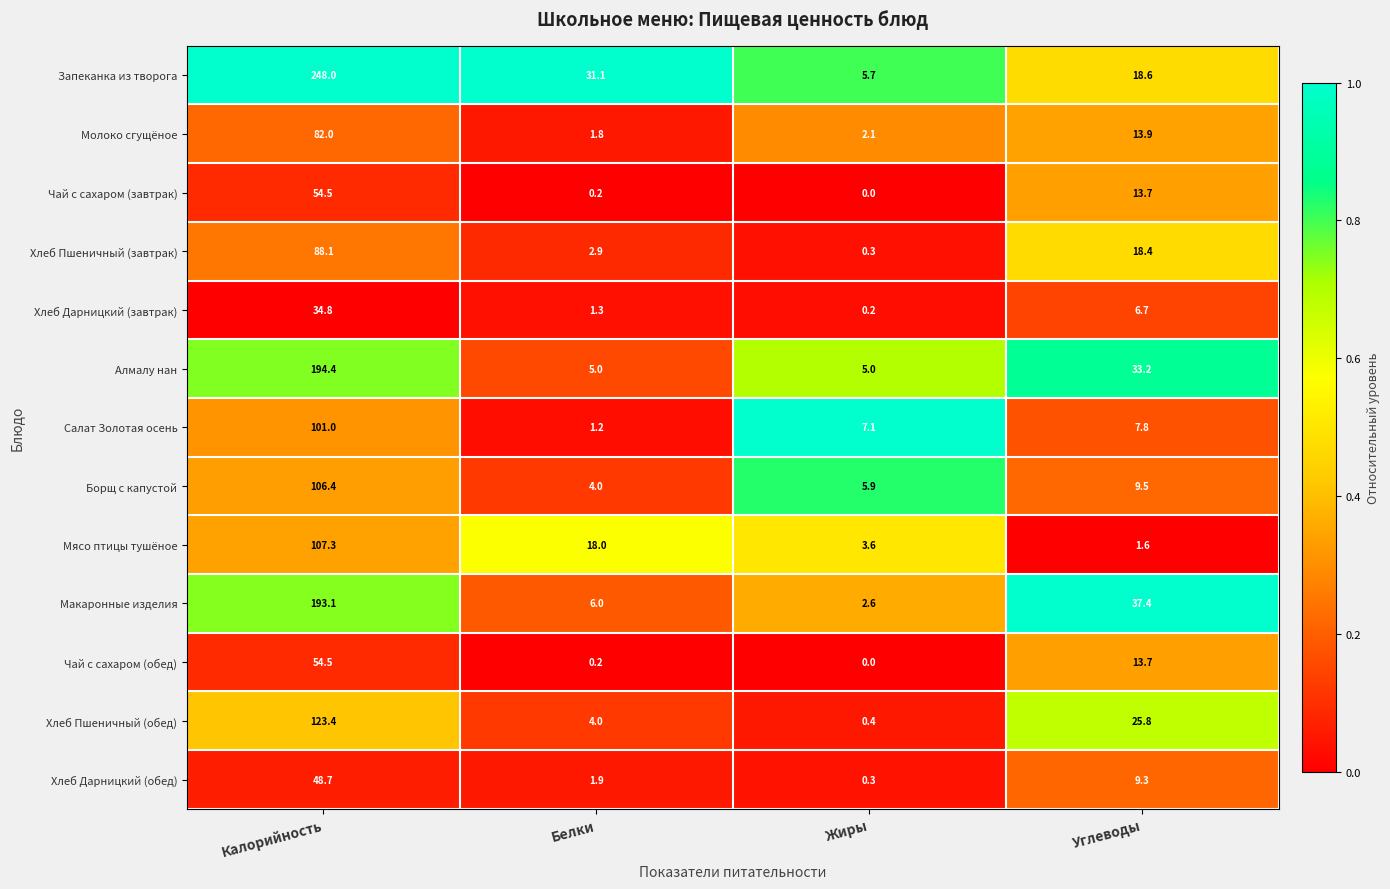

At which category does the chart reach its minimum across all series?

Жиры